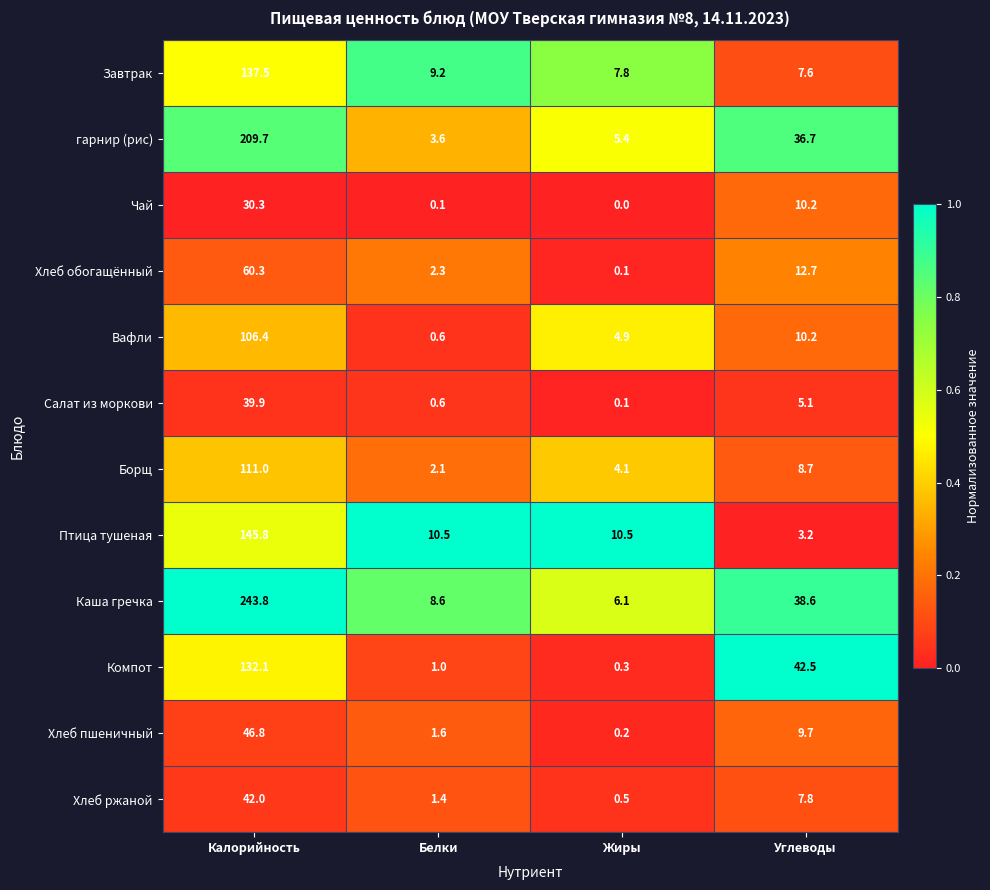

What is the difference between the Завтрак values at Белки and Калорийность?

128.3